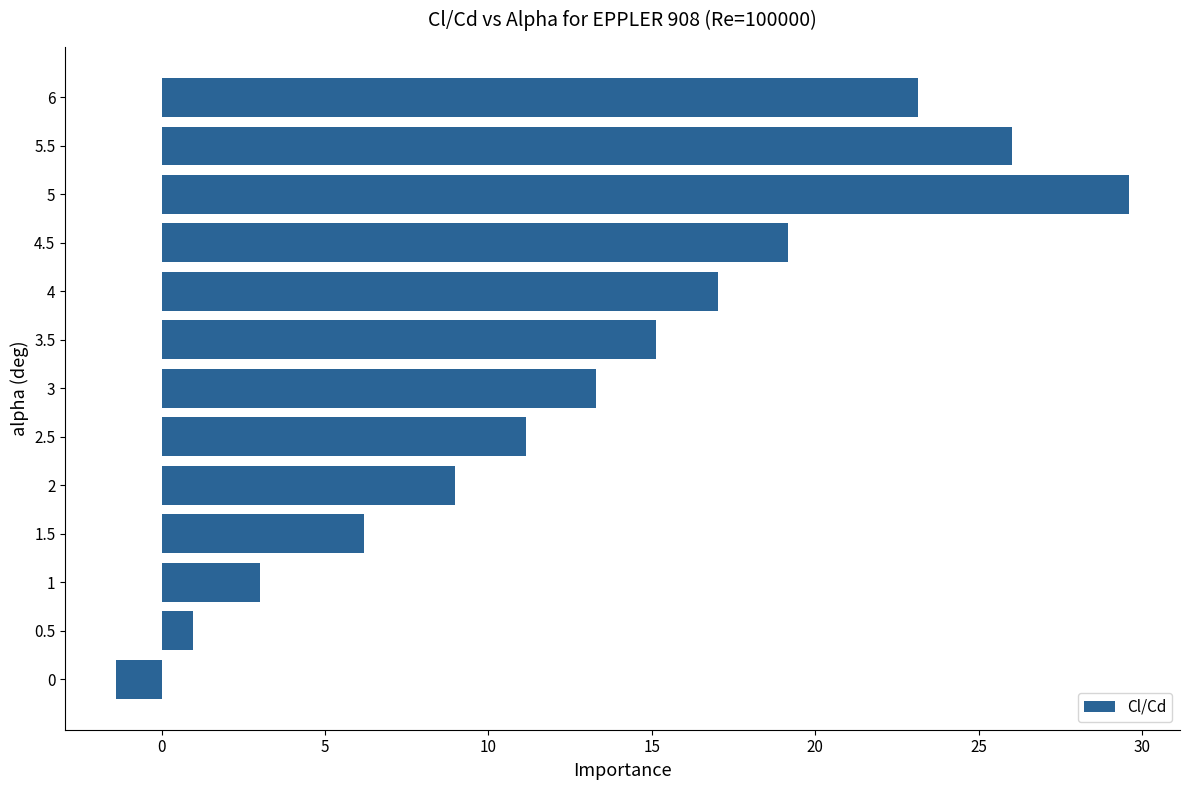

List the labels in order of value, smallest first.

0, 0.5, 1, 1.5, 2, 2.5, 3, 3.5, 4, 4.5, 6, 5.5, 5